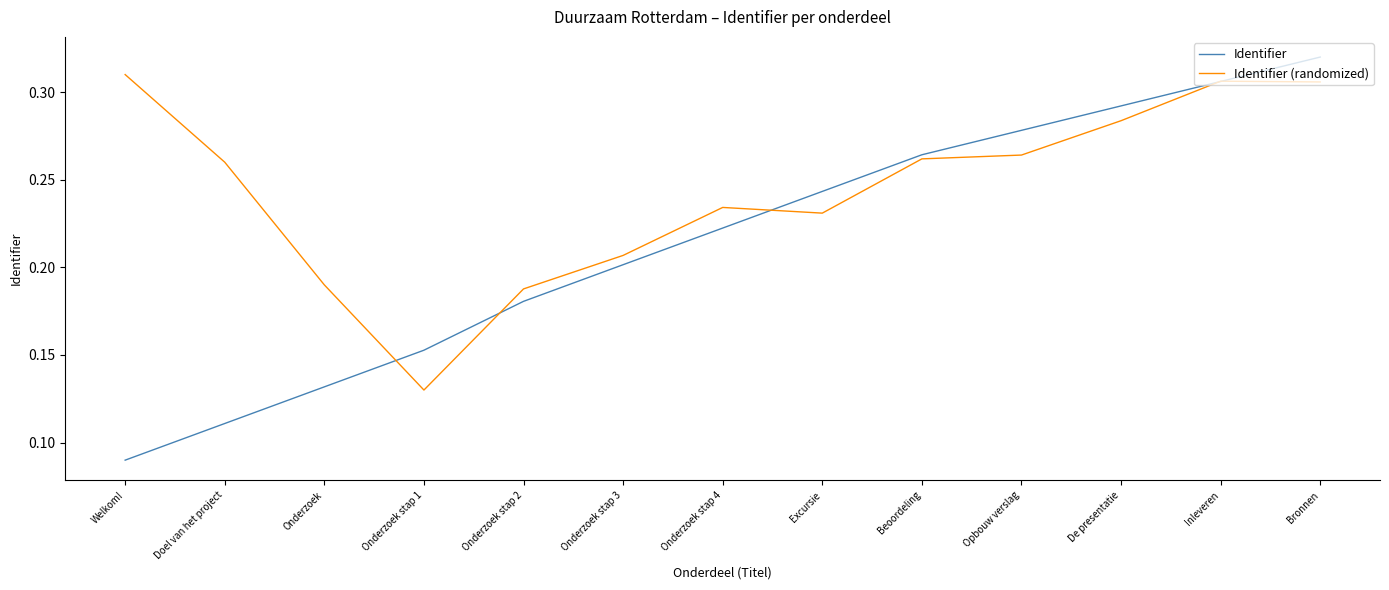

Which category has the lowest value in the Identifier series?

Welkom!